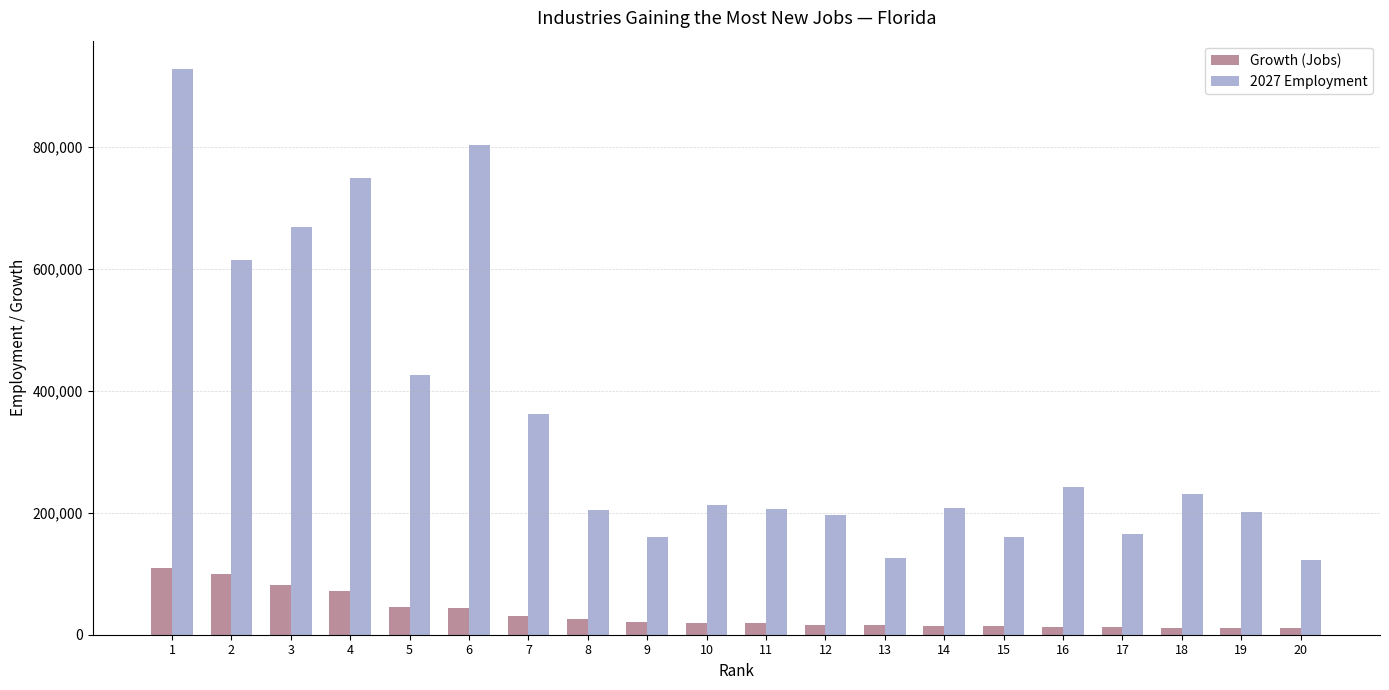

Is it true that 2027 Employment equals 748701 at 4?

True